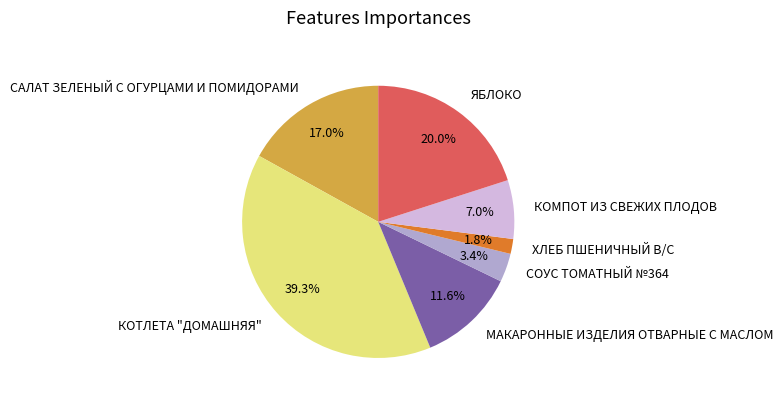

Count the number of slices in the pie.

7